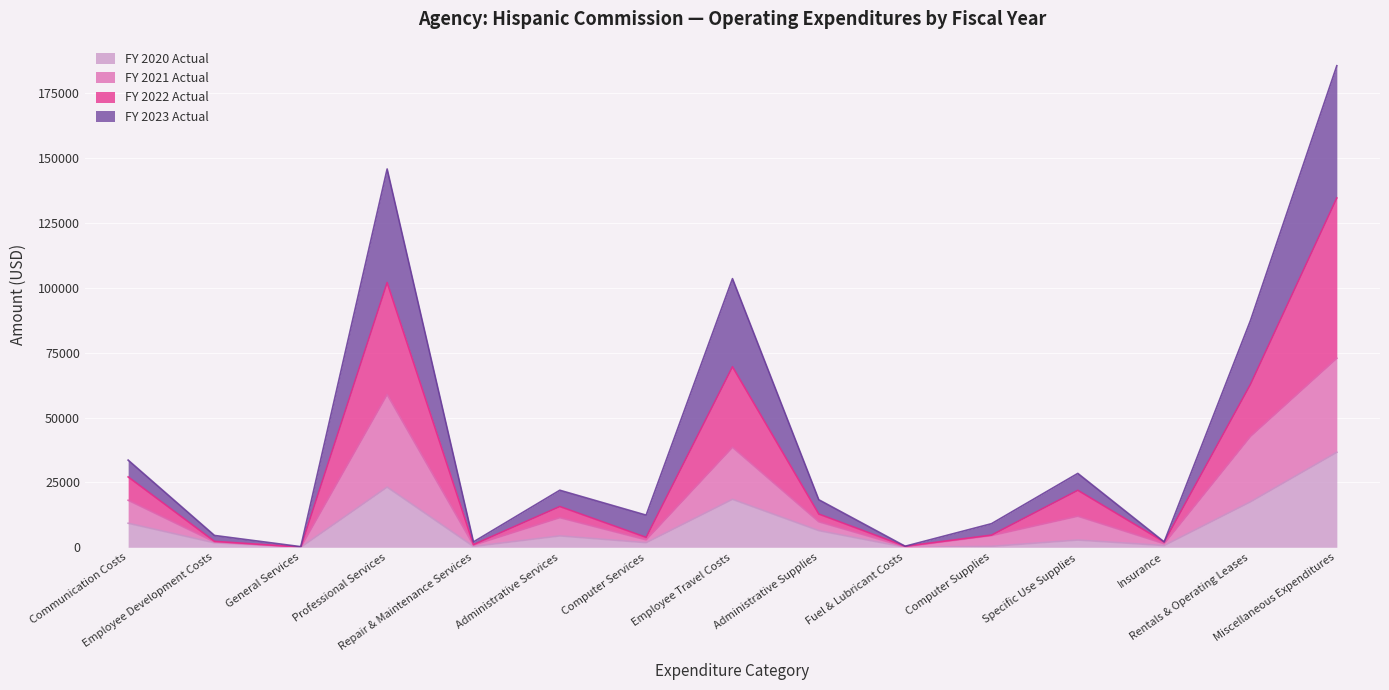

What is the highest value of the FY 2020 Actual series?

36626.0